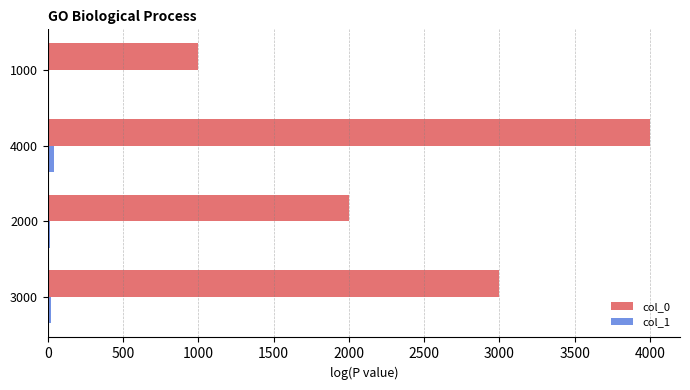

Which series has the largest total across all categories?

col_0